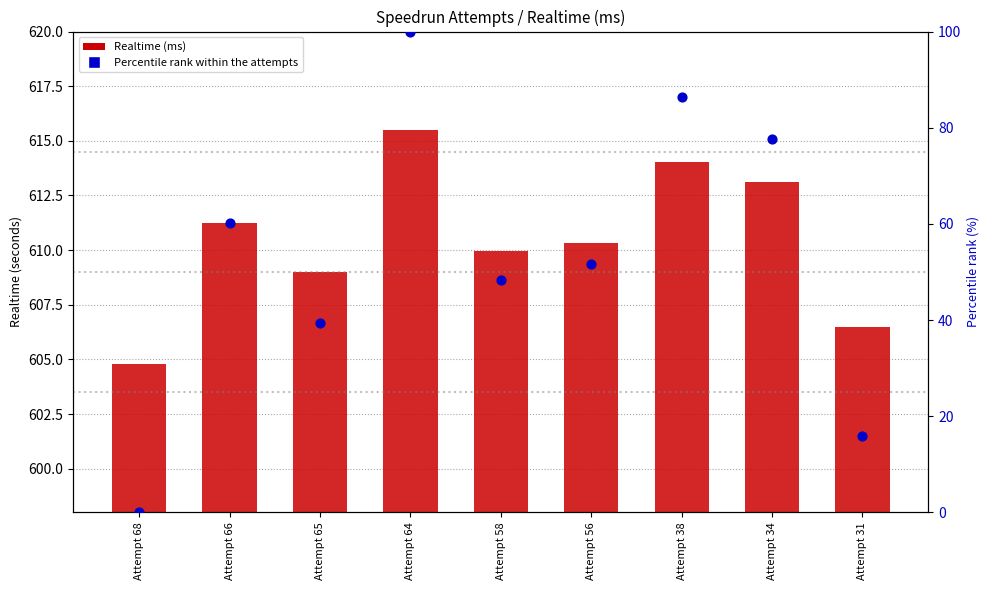

Which series has the widest spread of Y values?

Percentile rank within attempts